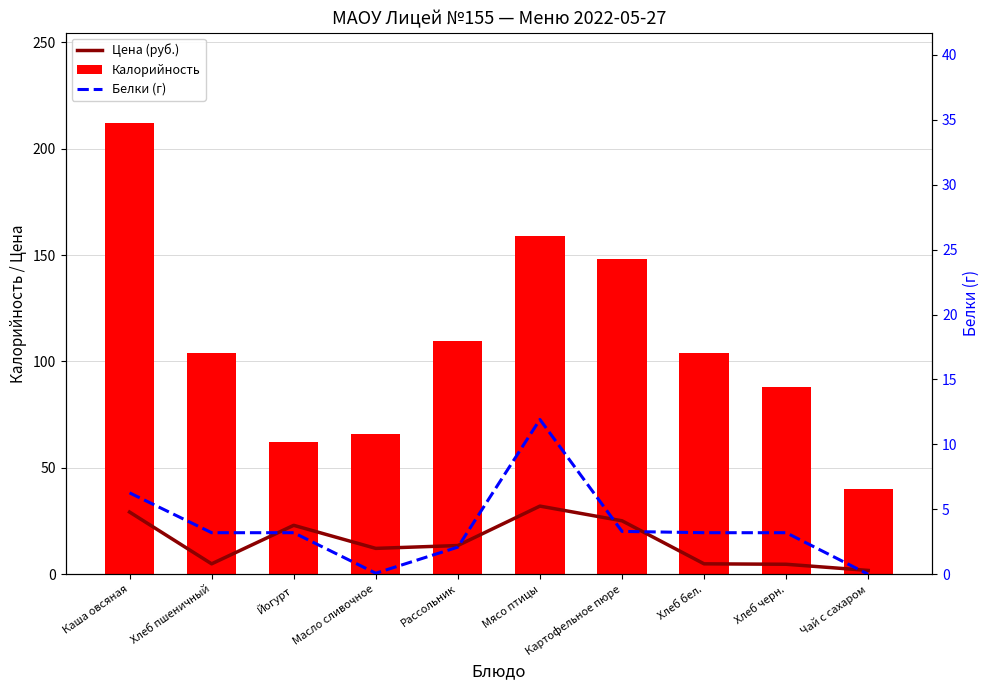

Reading left to right, what are all the values shown in this chart?

Цена (руб.): 29.2	4.9	23.0	12.2	13.5	32.0	25.1	4.9	4.7	1.8
Калорийность: 212.2	104.0	62.0	66.1	109.8	158.9	148.0	104.0	88.0	39.9
Белки (г): 6.3	3.2	3.2	0.1	2.1	11.9	3.3	3.2	3.2	0.0